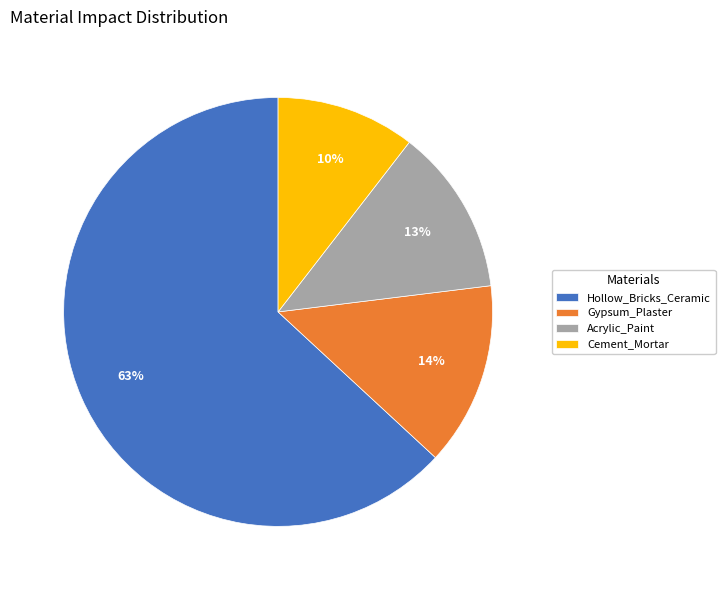

Does Hollow_Bricks_Ceramic represent more than half of the total?

Yes